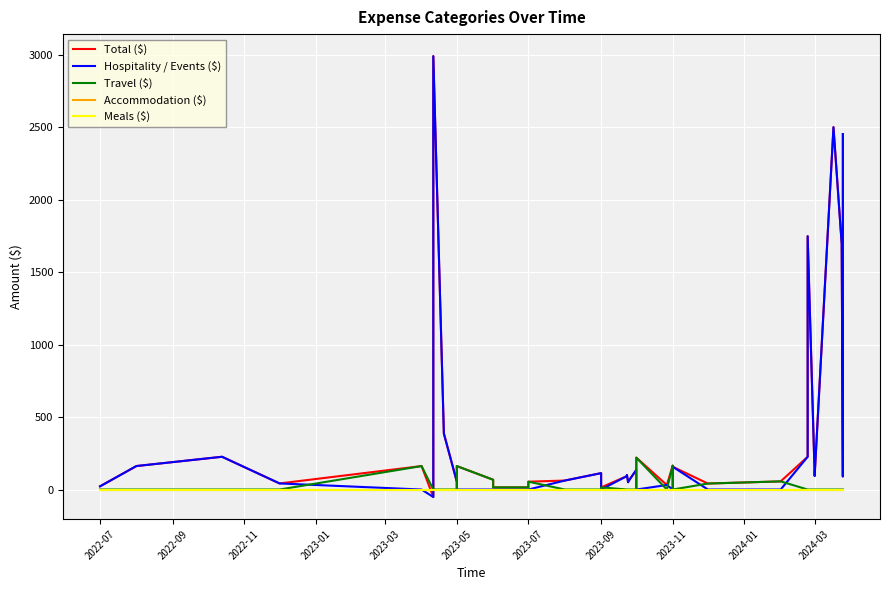

At which category does Travel ($) reach its first local peak?

2023-03